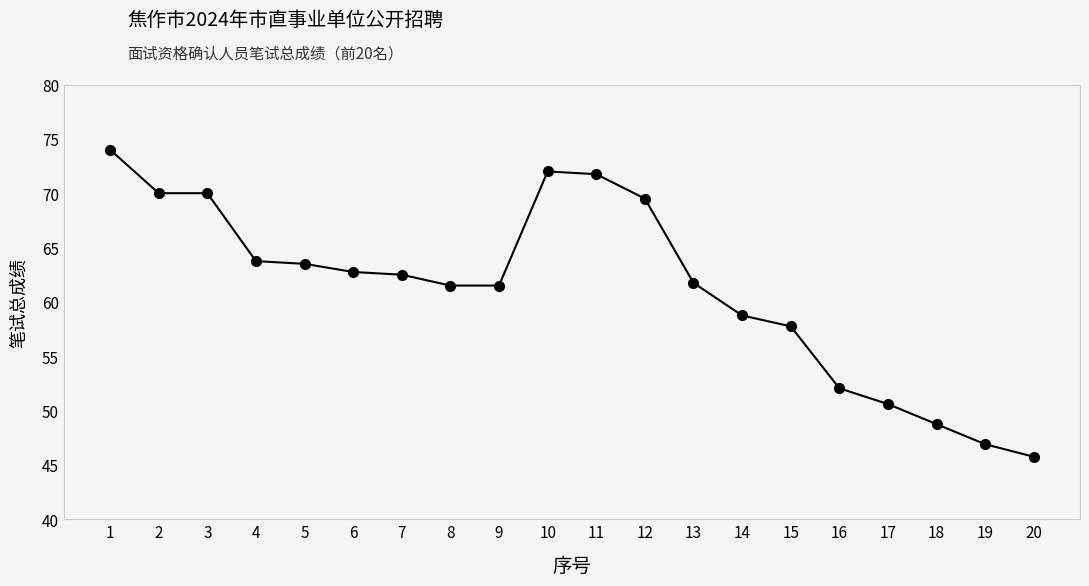

What is the greatest value displayed?

74.0